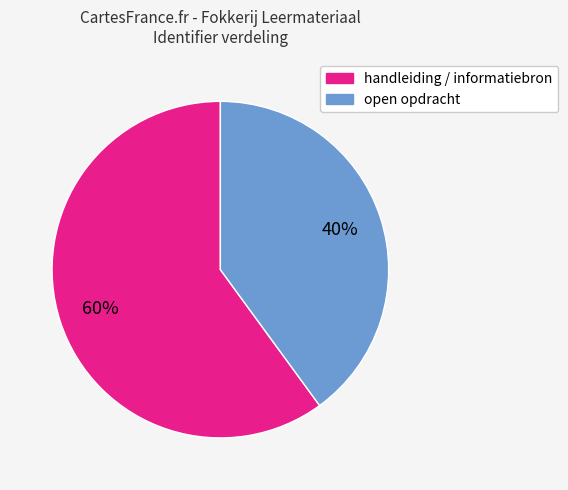

Is there a majority slice in this chart?

Yes